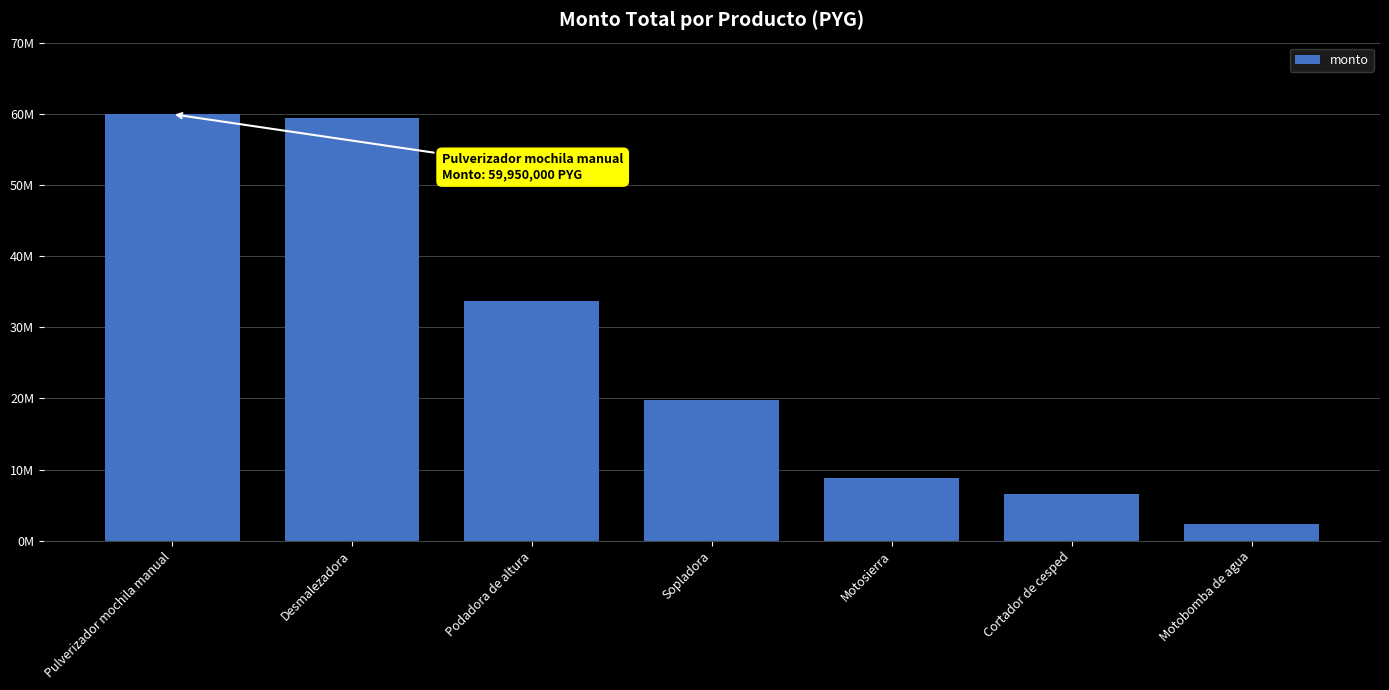

What is the ratio of the value at Motobomba de agua to the value at Podadora de altura?

0.1